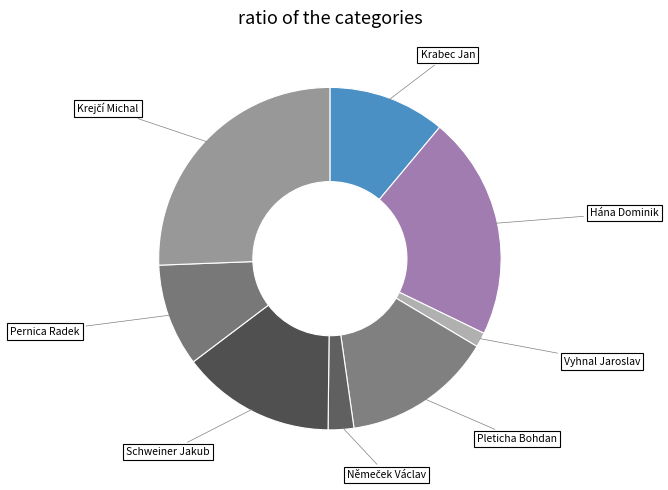

To the nearest percent, what is the difference between the largest and smallest slice percentages?

24%